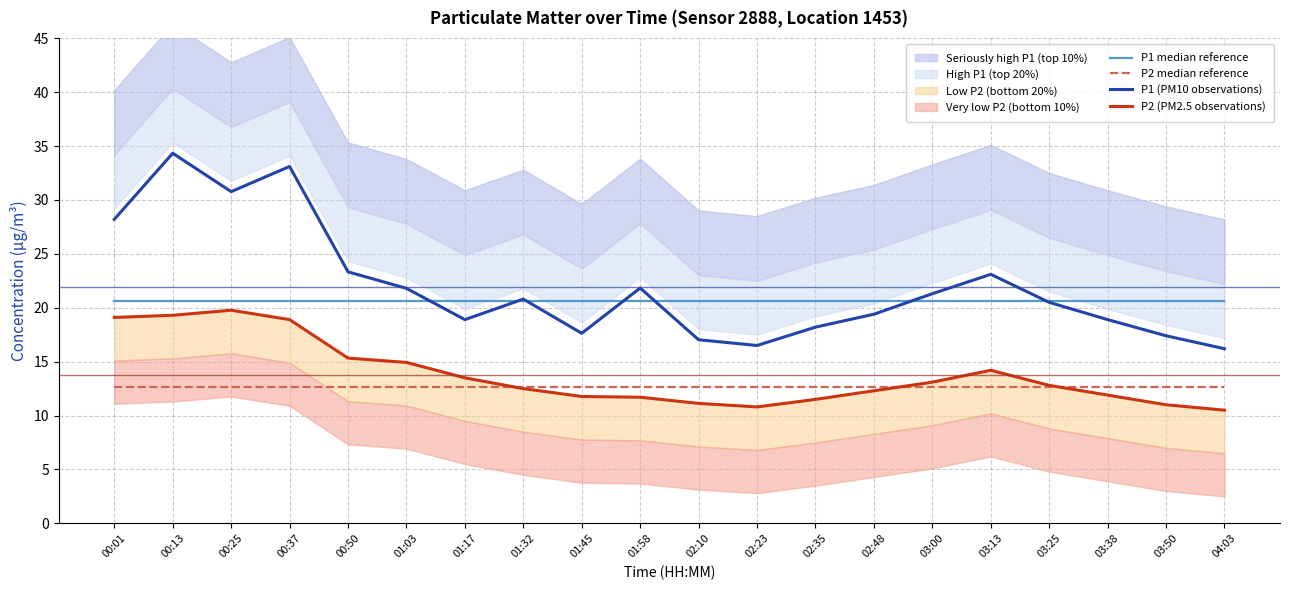

Does the chart display data point markers on the line(s)?

No